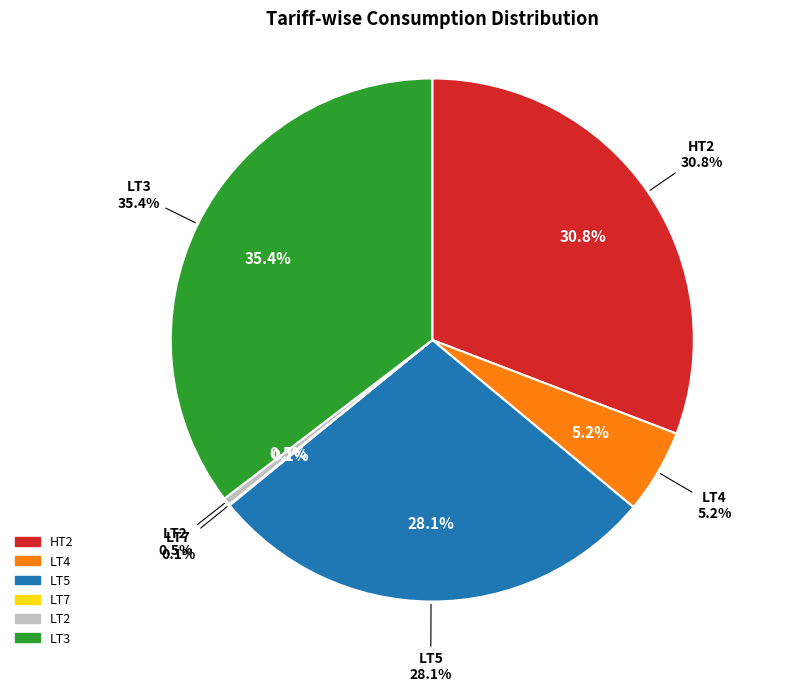

To the nearest percent, what is the average slice percentage?

17%